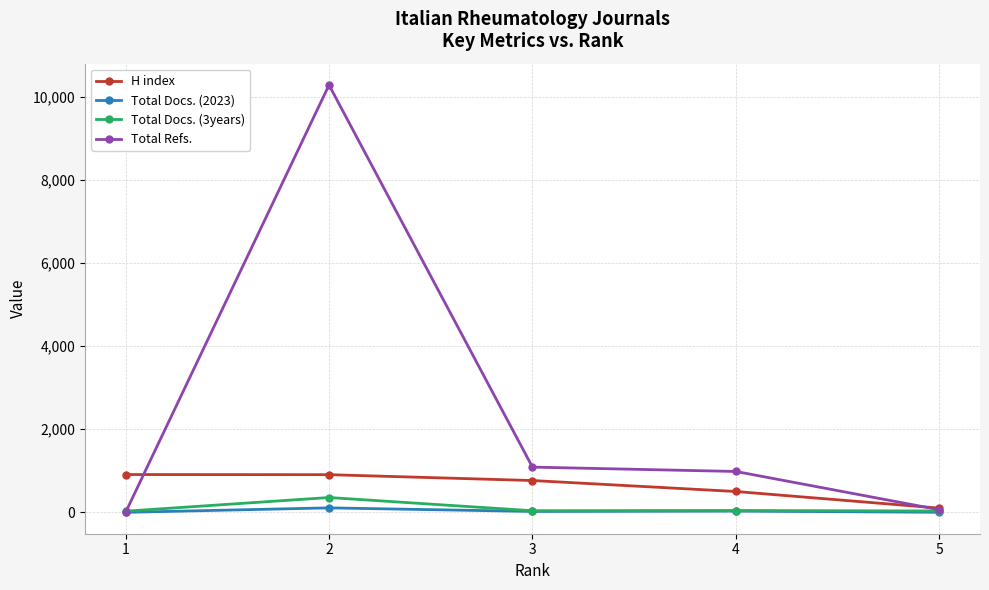

Read the Total Refs. value at 2.

10284